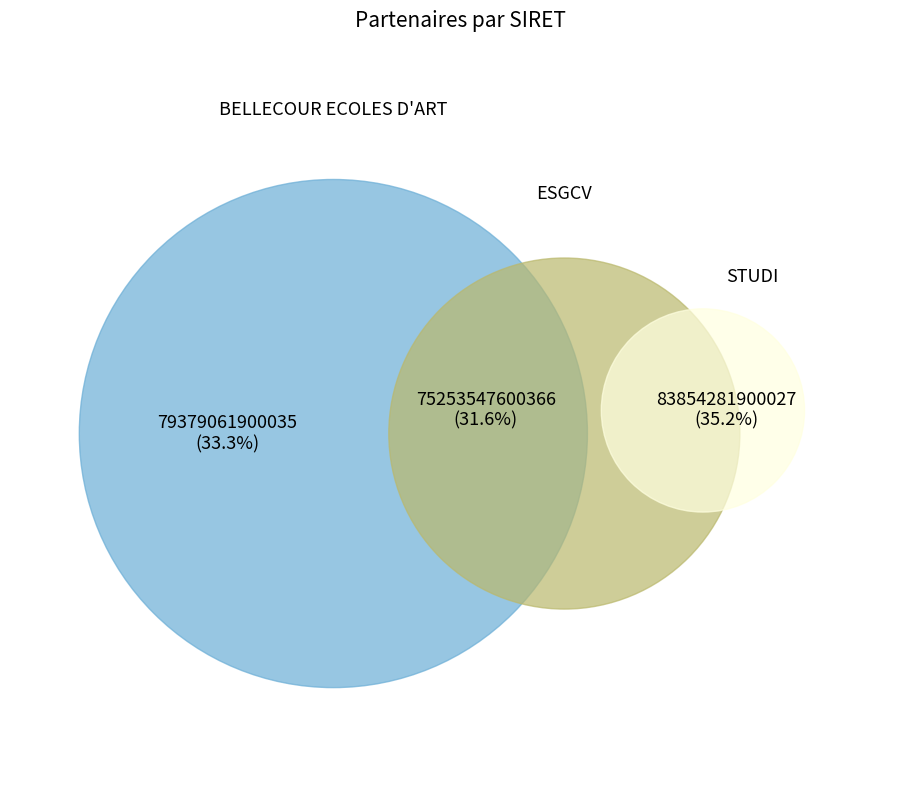

To the nearest percent, what is the combined percentage of STUDI and BELLECOUR ECOLES D'ART?

68%